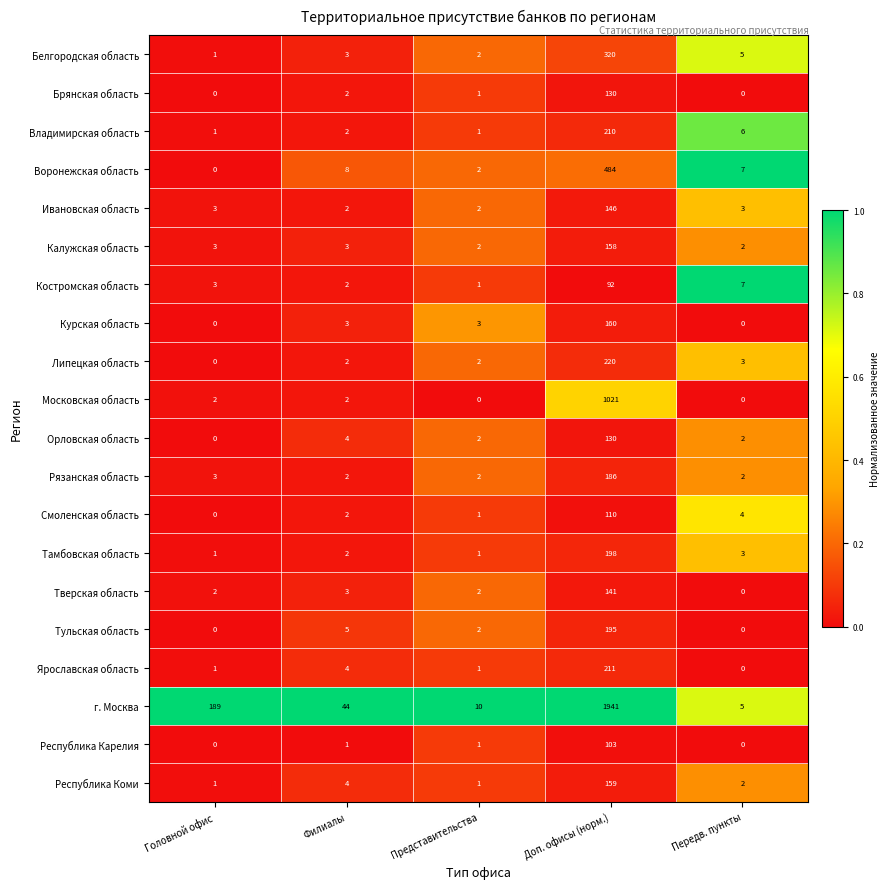

At which category is the sum across all series the highest?

Доп. офисы (норм.)